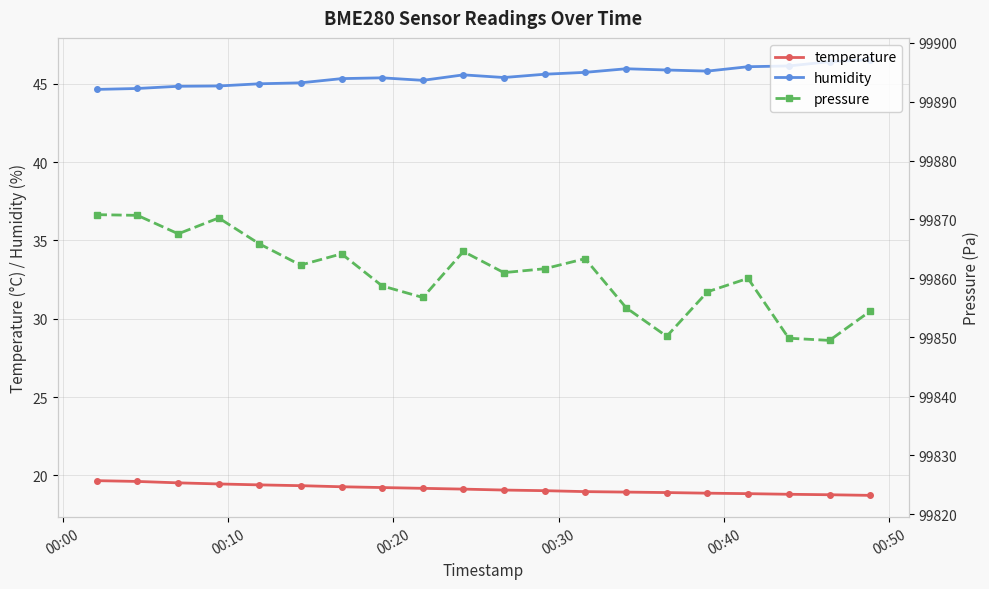

What is the highest value of the temperature series?

19.7